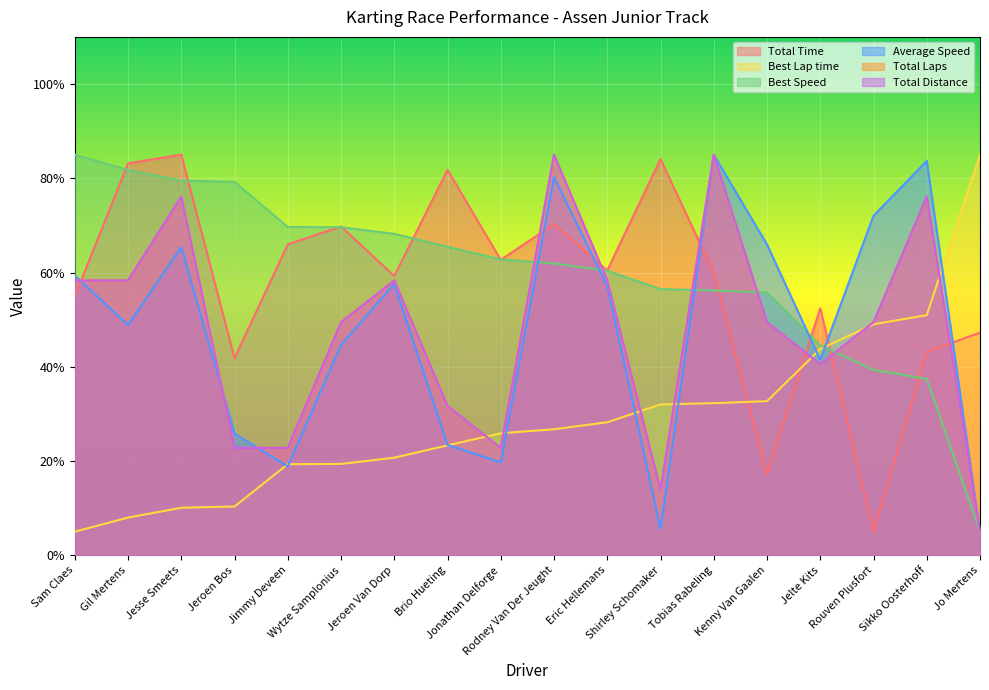

Between which two adjacent categories do Total Distance and Average Speed first intersect?

Sam Claes and Gil Mertens